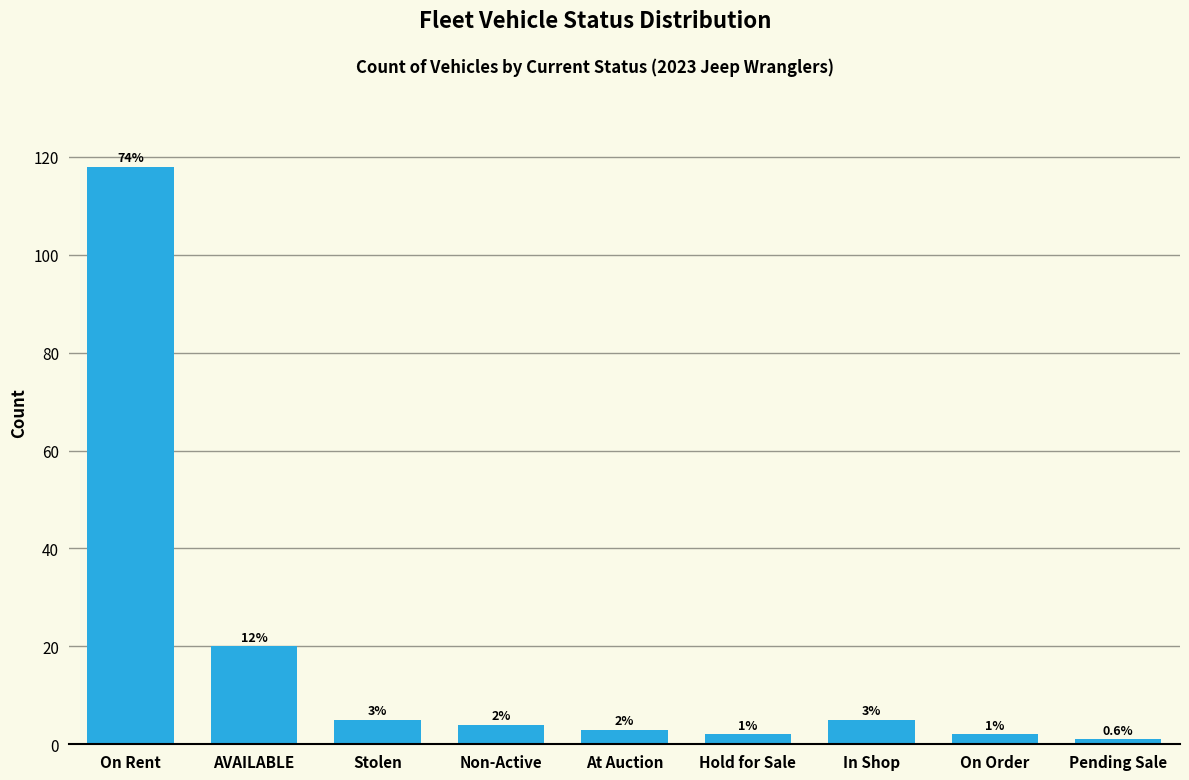

Reading right to left, extract all data points from this chart.

Pending Sale=1	On Order=2	In Shop=5	Hold for Sale=2	At Auction=3	Non-Active=4	Stolen=5	AVAILABLE=20	On Rent=118